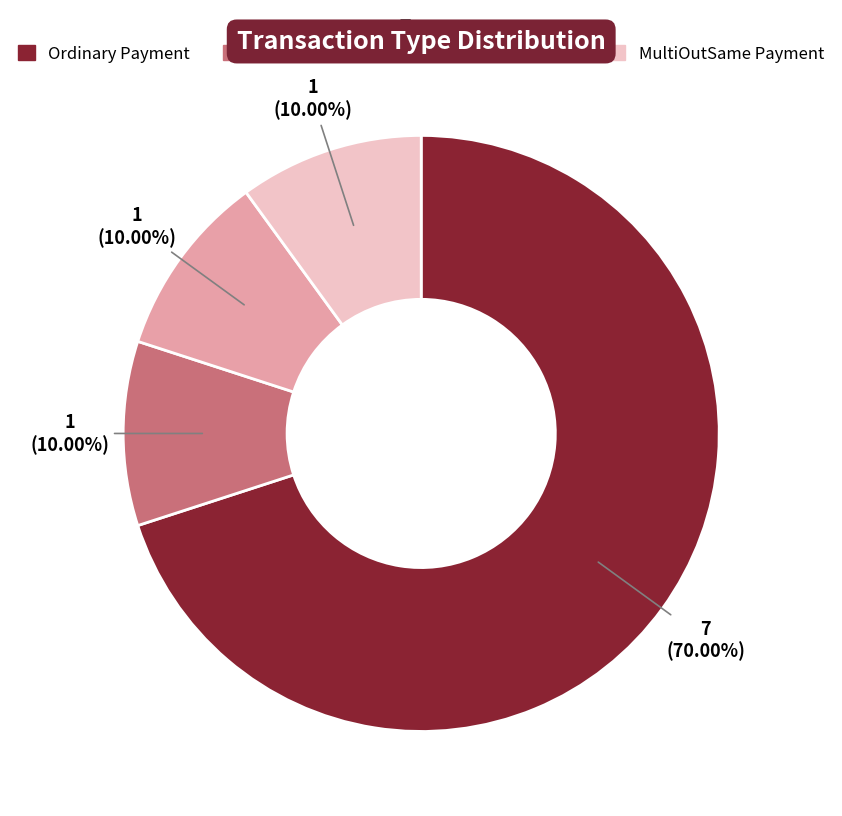

To the nearest percent, what is the combined percentage of MultiOut Payment and Ordinary Payment?

80%